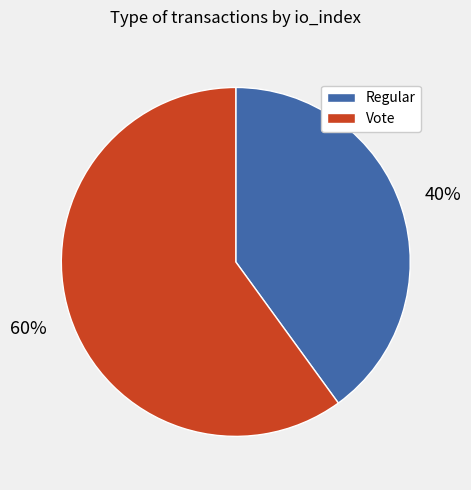

To the nearest percent, what portion does Vote represent?

60%